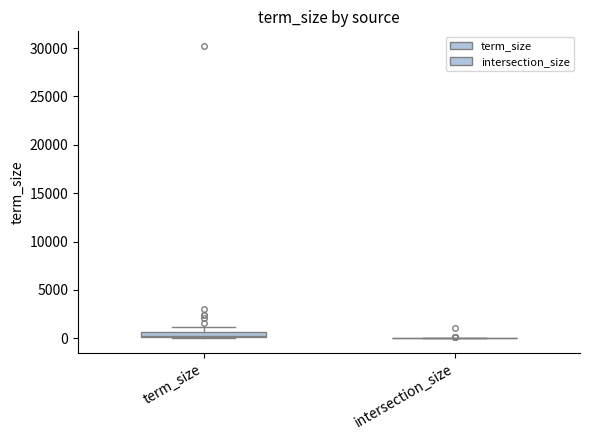

Which box is the tallest, from its lower edge to its upper edge?

term_size